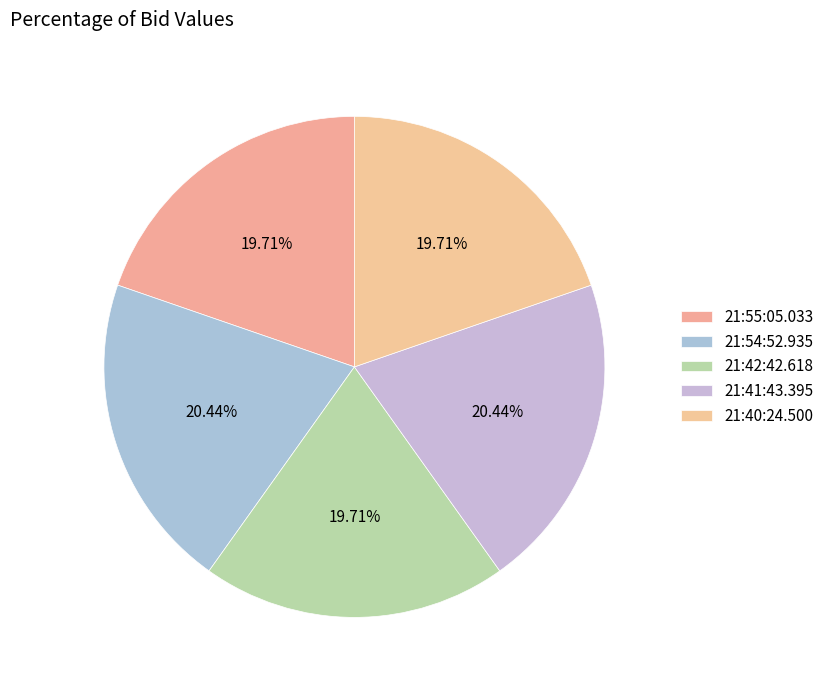

Does 21:41:43.395 account for over 50% of the chart?

No